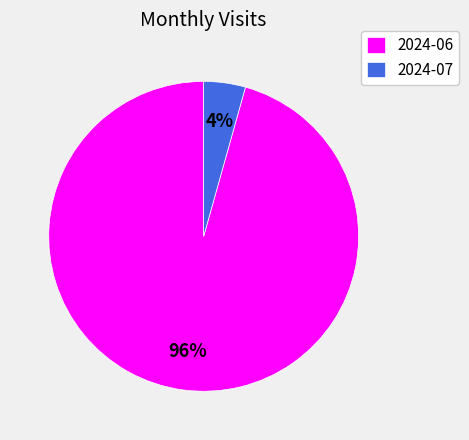

To the nearest percent, what portion does 2024-06 represent?

96%